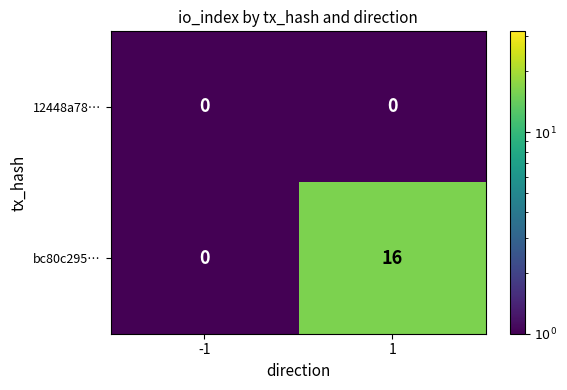

How many series are shown in this chart?

2